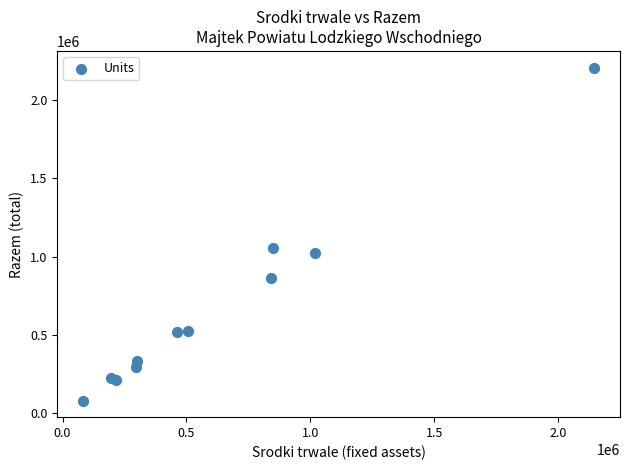

What Y value in the scatter plot is closest to 1143177?

1055080.8